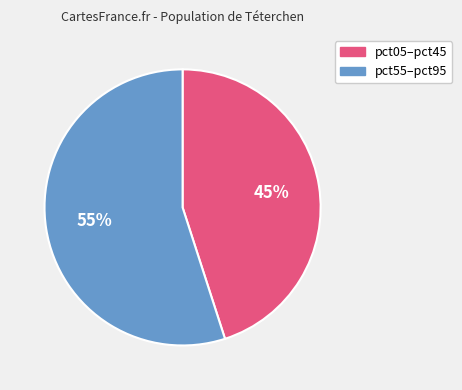

To the nearest percent, what is the difference between the largest and smallest slice percentages?

10%